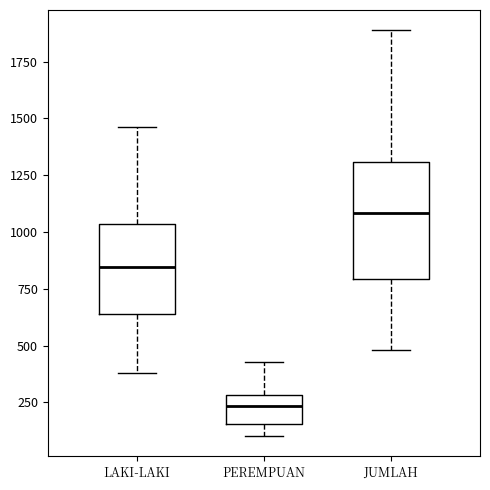

Where does the upper whisker of the box for PEREMPUAN end on the y-axis? The values are not printed on the chart, so give them approximately, as read against the axis.

450